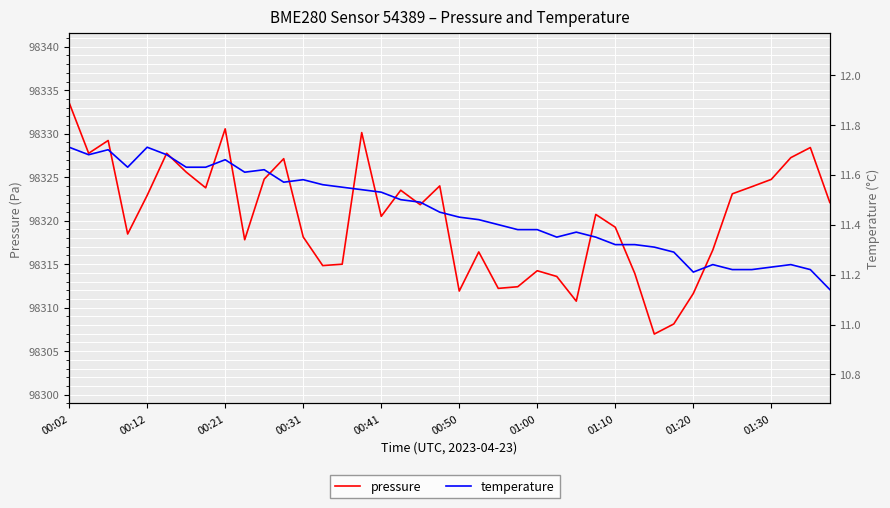

At which category does the chart reach its peak across all series?

00:02